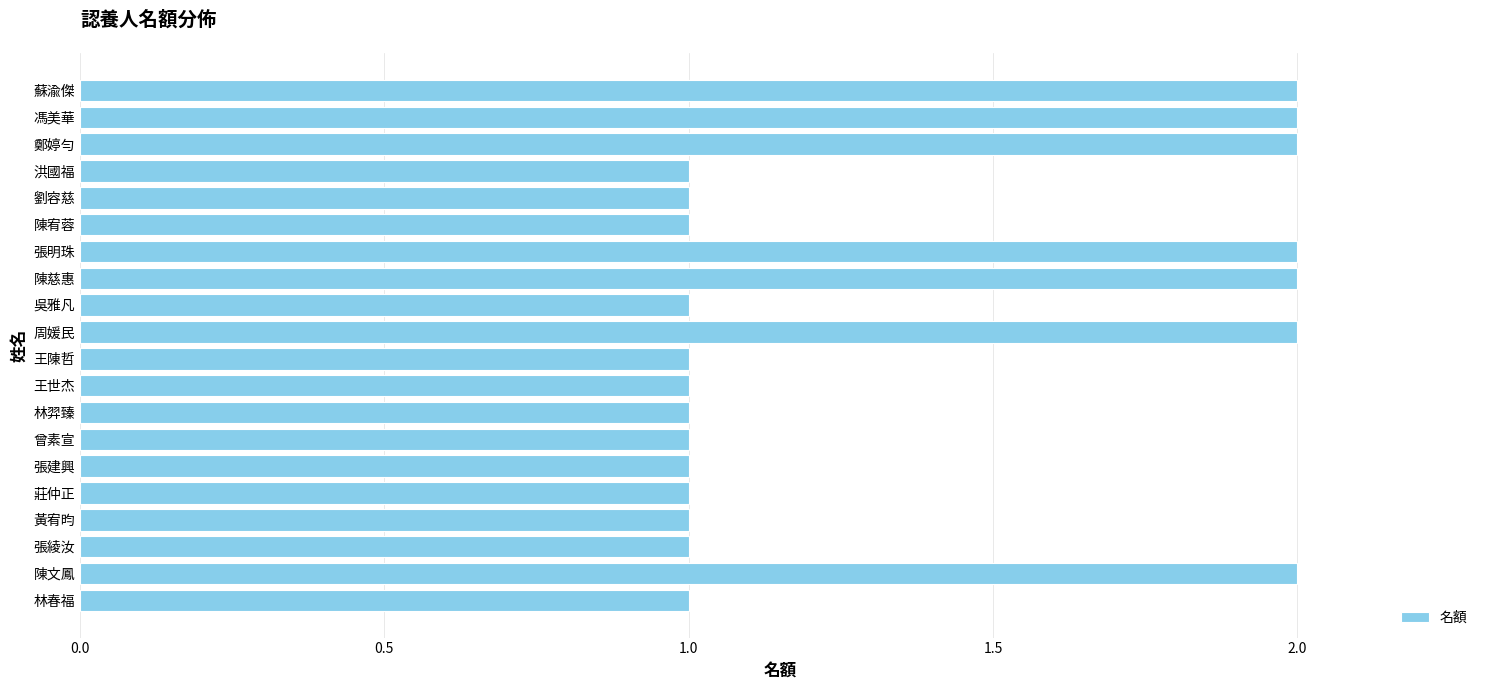

What is the sum of all values?

27